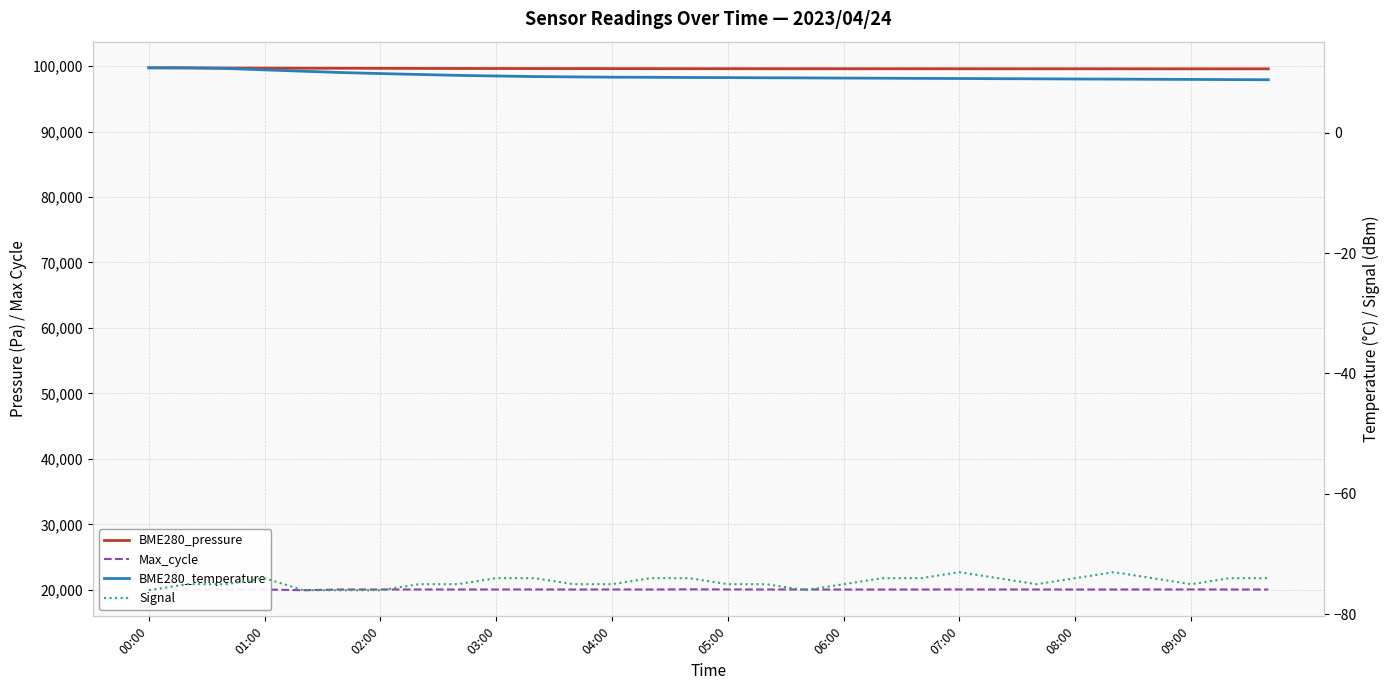

At which category is the sum across all series the highest?

00:00